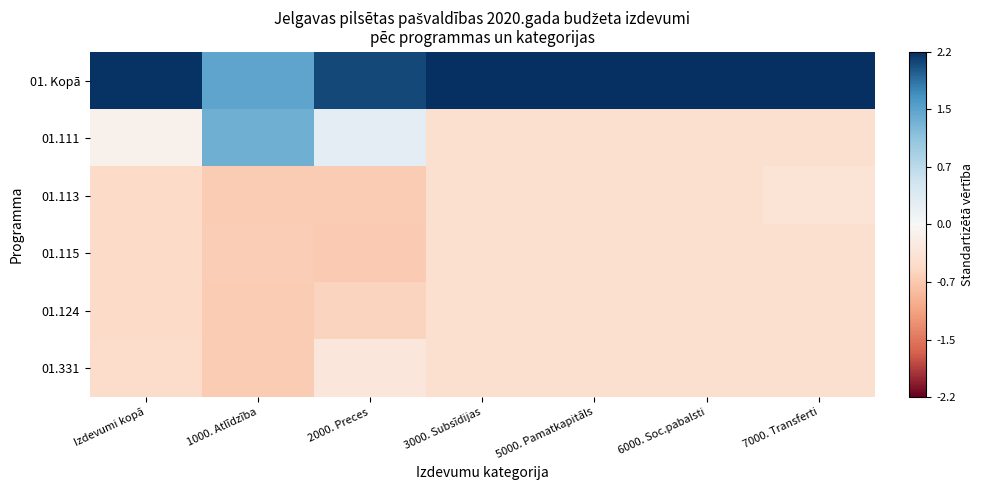

At how many categories does at least one series exceed 1?

7